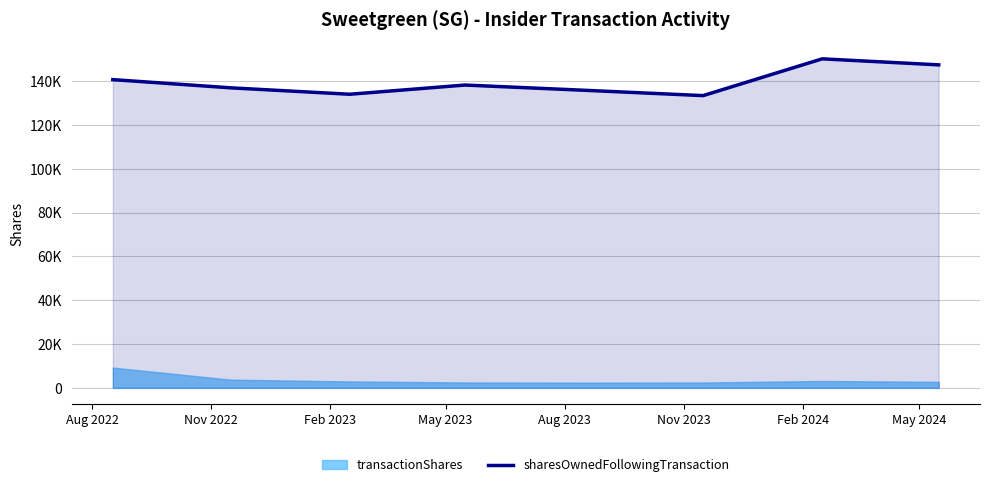

Is it true that the value at Aug 2023 is 135883?

True